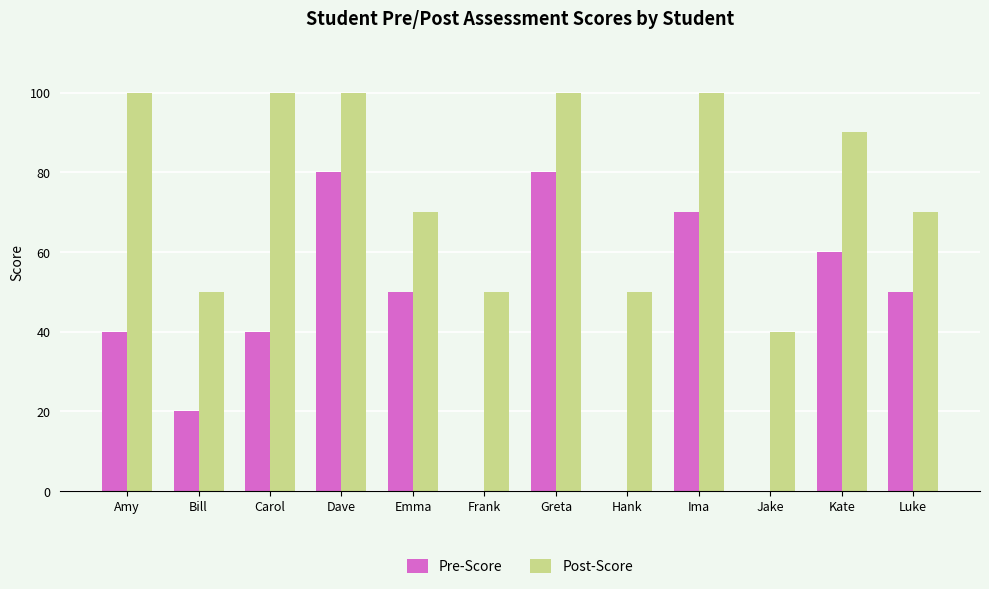

What is the maximum value for Post-Score?

100